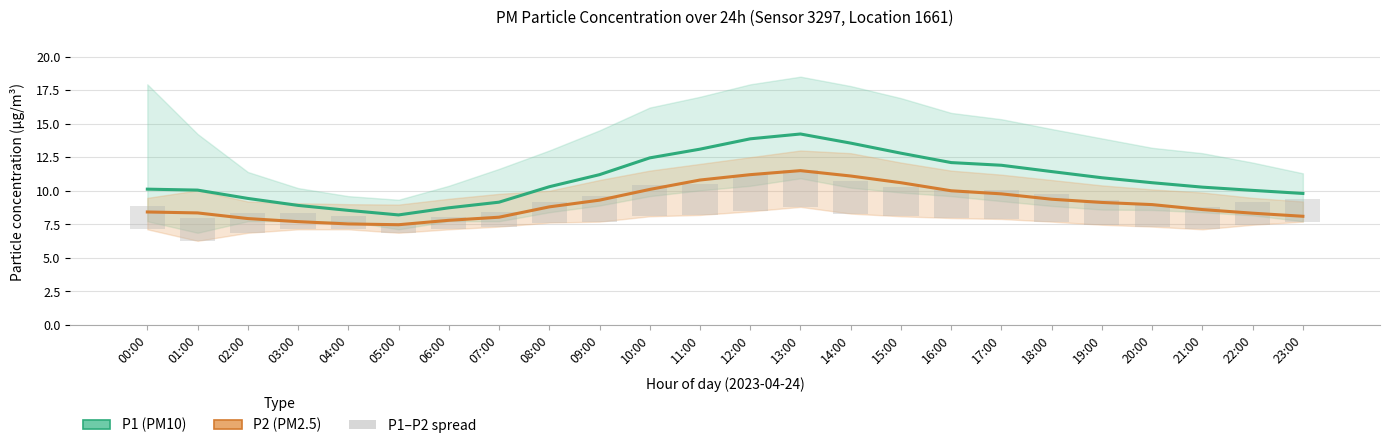

Where does the P1 (PM10) series first go above 10?

00:00